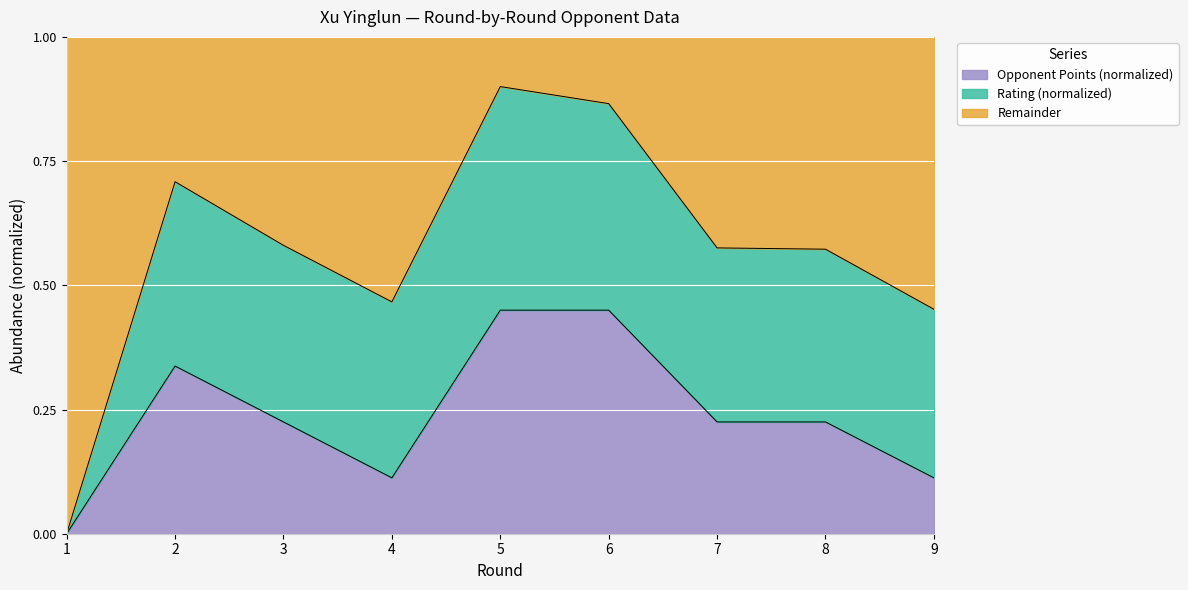

List the labels in order of value, smallest first.

1, 4, 9, 3, 7, 8, 2, 5, 6